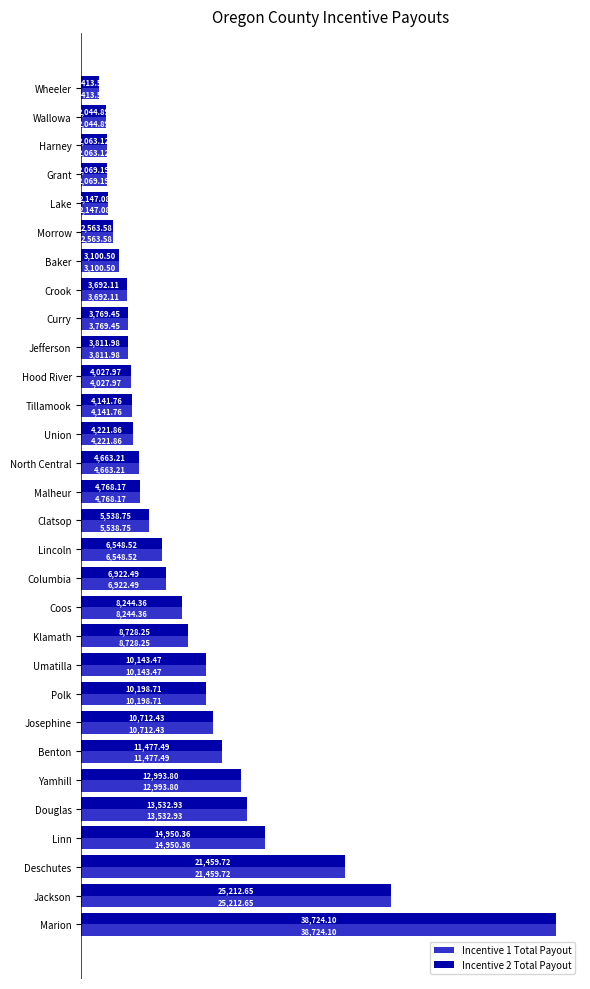

Rank the categories by Incentive 1 Total Payout value from lowest to highest.

Wheeler, Wallowa, Harney, Grant, Lake, Morrow, Baker, Crook, Curry, Jefferson, Hood River, Tillamook, Union, North Central, Malheur, Clatsop, Lincoln, Columbia, Coos, Klamath, Umatilla, Polk, Josephine, Benton, Yamhill, Douglas, Linn, Deschutes, Jackson, Marion